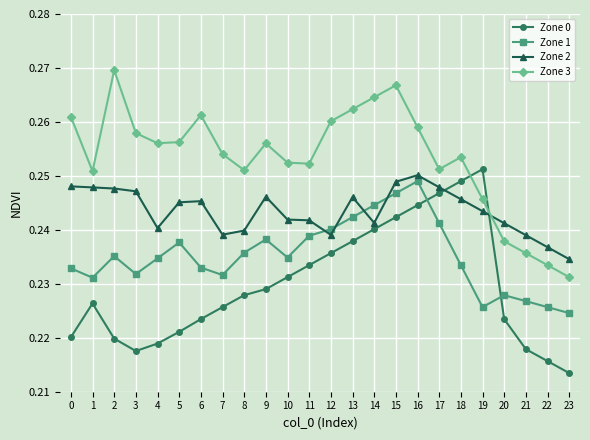

At which category does the chart reach its minimum across all series?

23